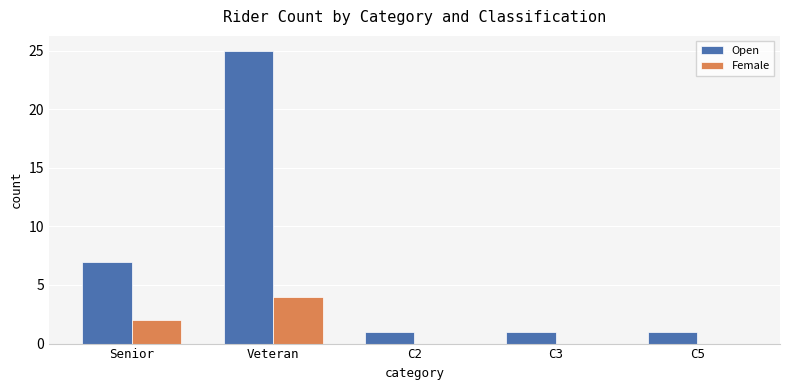

The Open series shows 2 at C2. True or false?

False